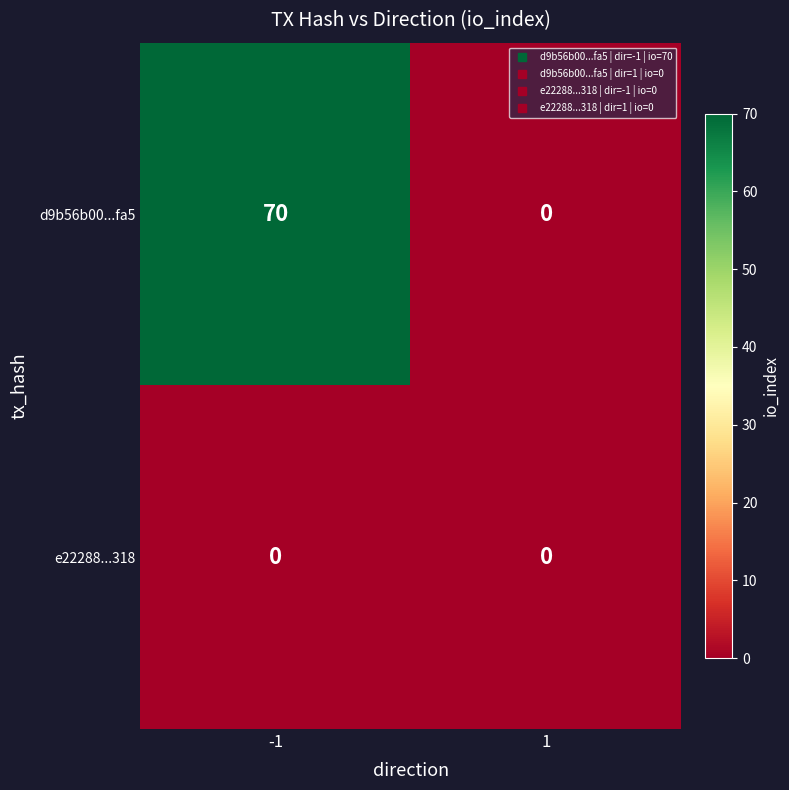

Which series changed the most between -1 and 1?

d9b56b00...fa5